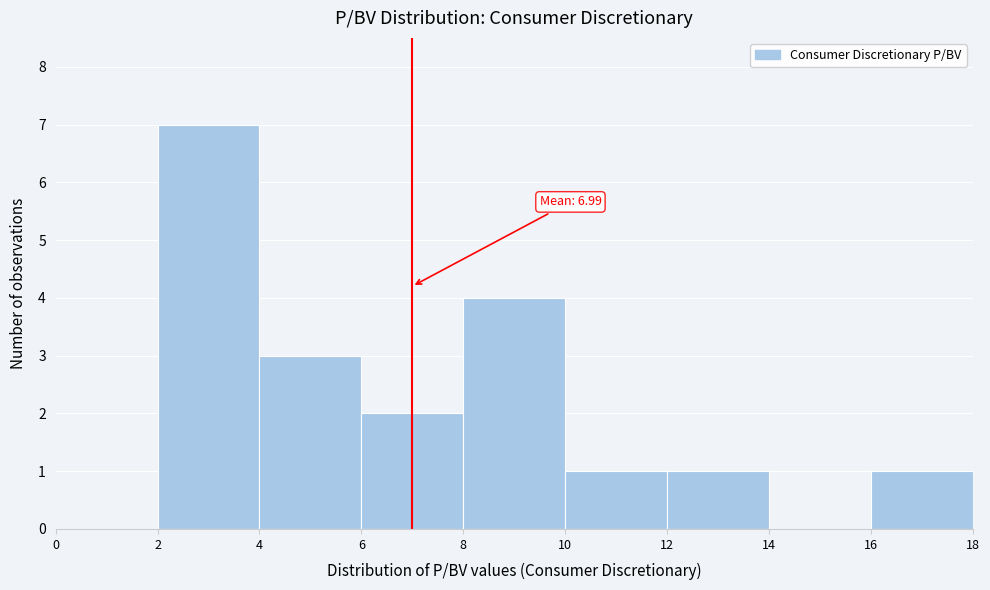

Which range on the x-axis has the tallest bar?

2 to 4